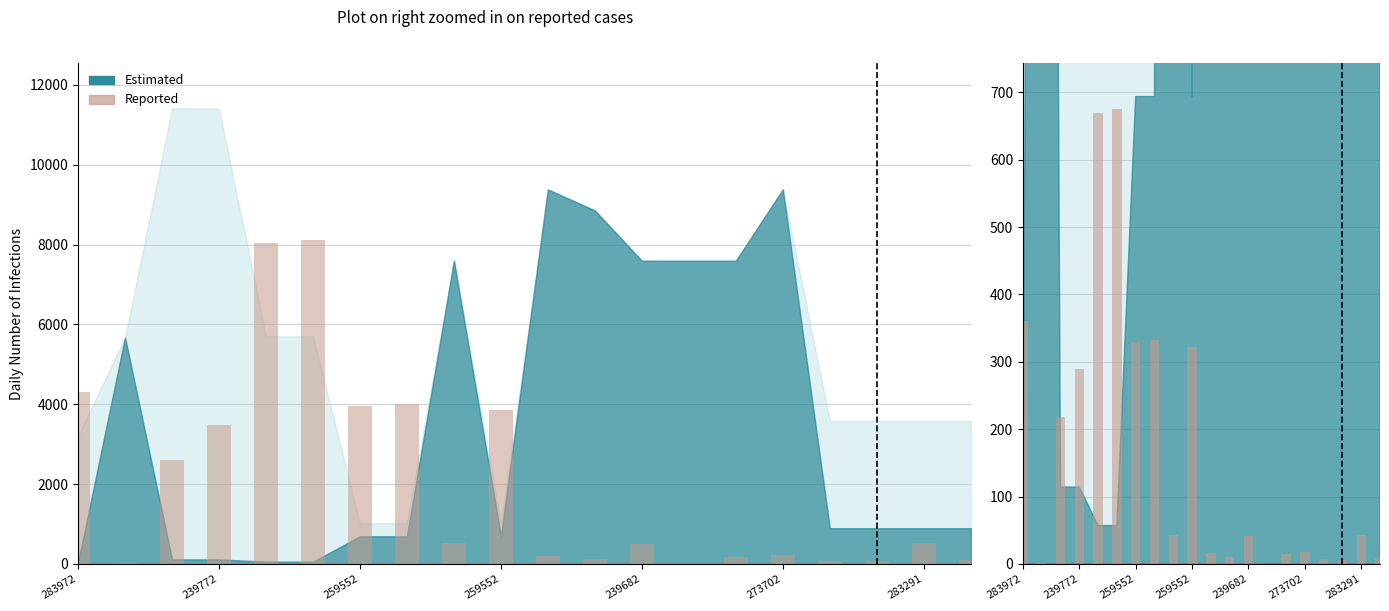

The chart shows a value of 331 at 239682. True or false?

False